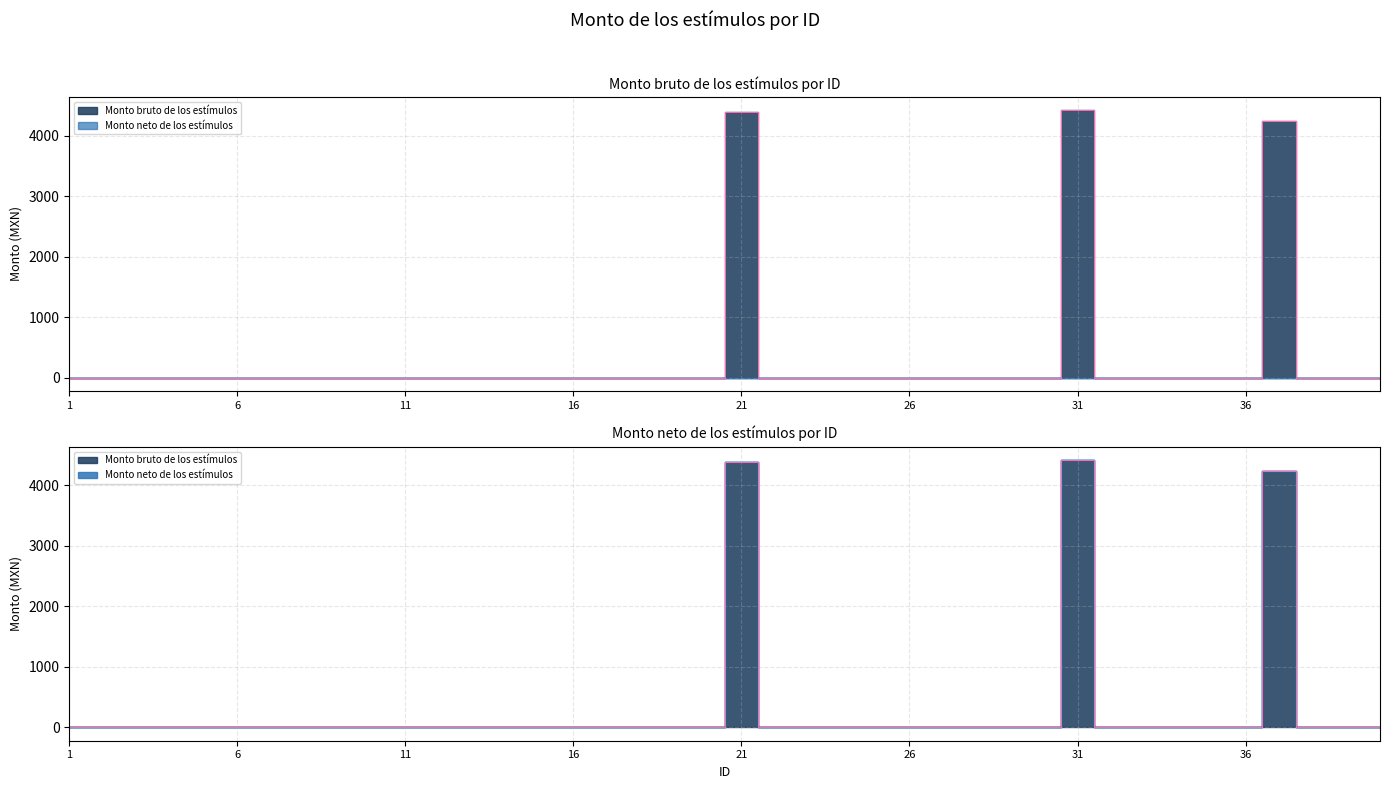

Reading left to right, list all the values displayed in this chart.

1=0.0	2=0.0	3=0.0	4=0.0	5=0.0	6=0.0	7=0.0	8=0.0	9=0.0	10=0.0	11=0.0	12=0.0	13=0.0	14=0.0	15=0.0	16=0.0	17=0.0	18=0.0	19=0.0	20=0.0	21=4383.6	22=0.0	23=0.0	24=0.0	25=0.0	26=0.0	27=0.0	28=0.0	29=0.0	30=0.0	31=4418.8	32=0.0	33=0.0	34=0.0	35=0.0	36=0.0	37=4235.2	38=0.0	39=0.0	40=0.0